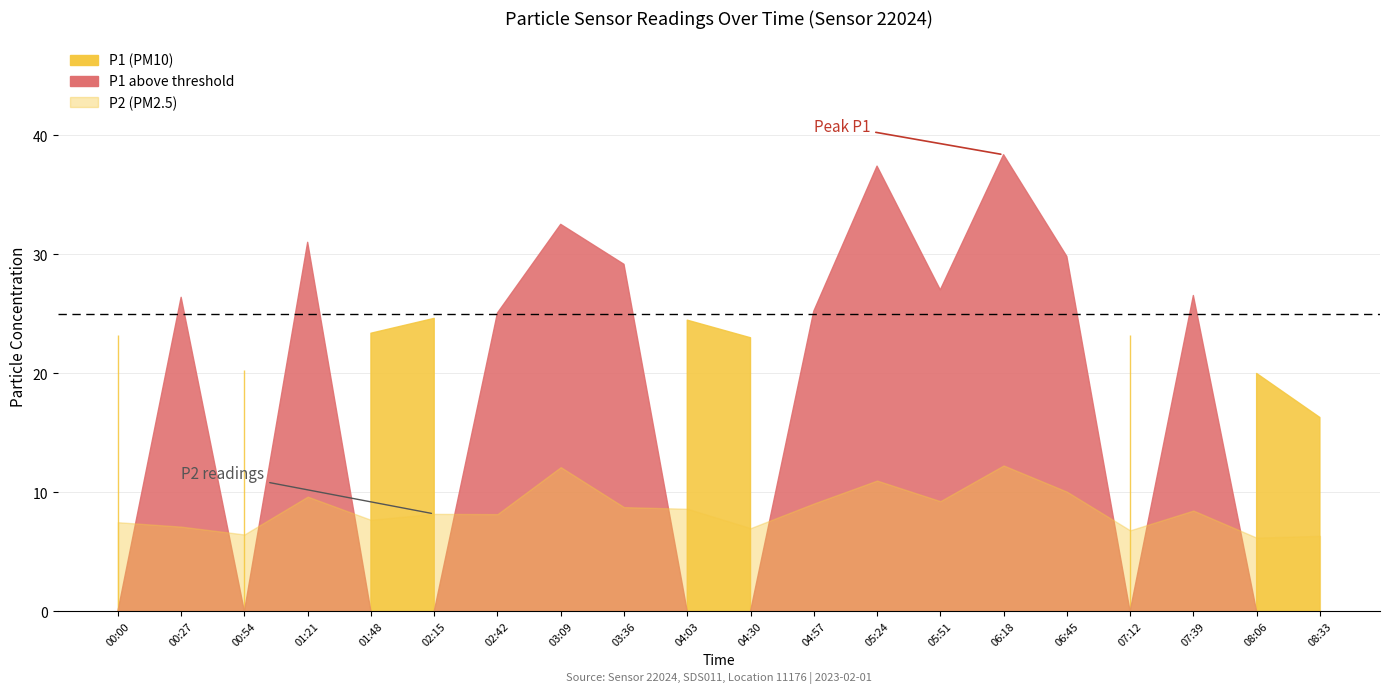

Rank the series at 00:27 from lowest to highest value.

P2, P1